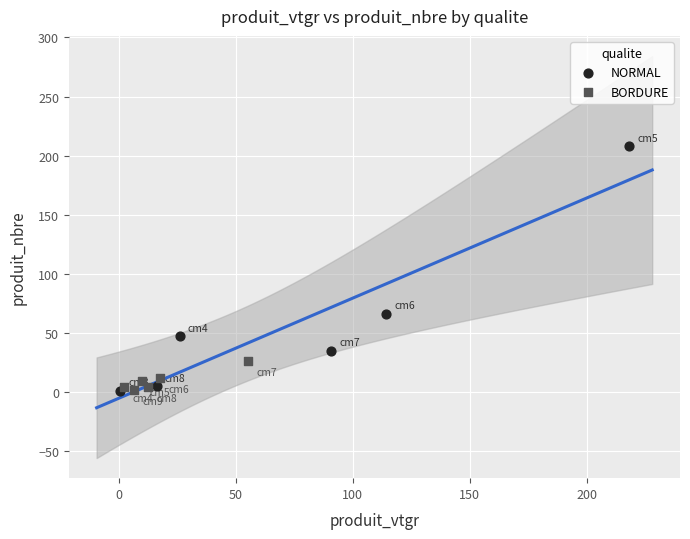

Which series has the widest spread of Y values?

NORMAL